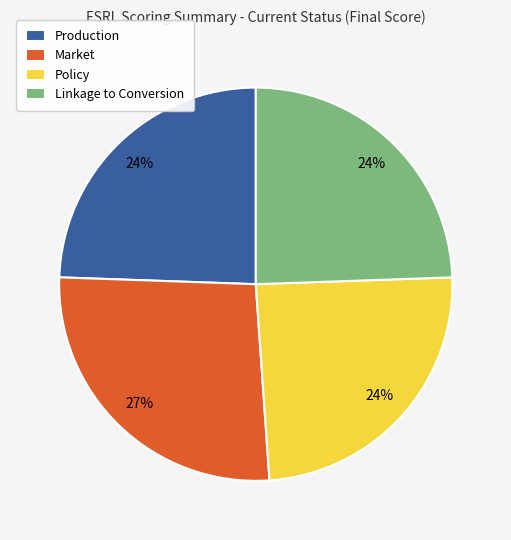

Which has a higher value, Production or Market?

Market